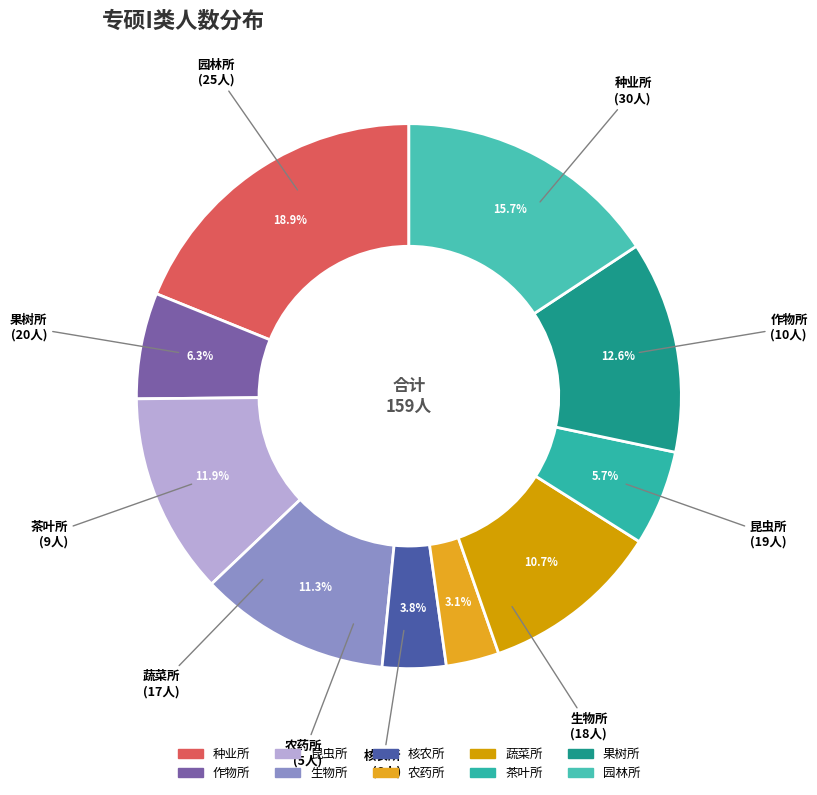

What percentage is the 园林所 slice, to the nearest percent?

16%